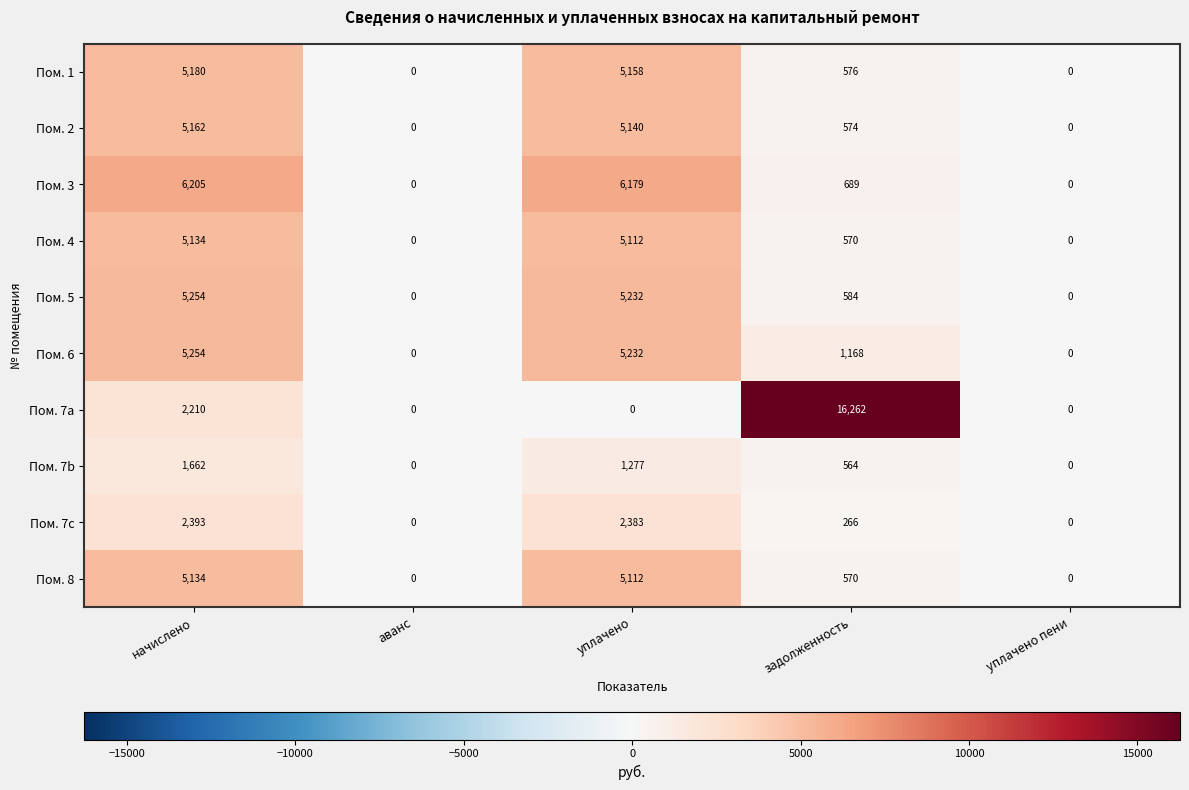

At how many categories does at least one series exceed 4458?

3